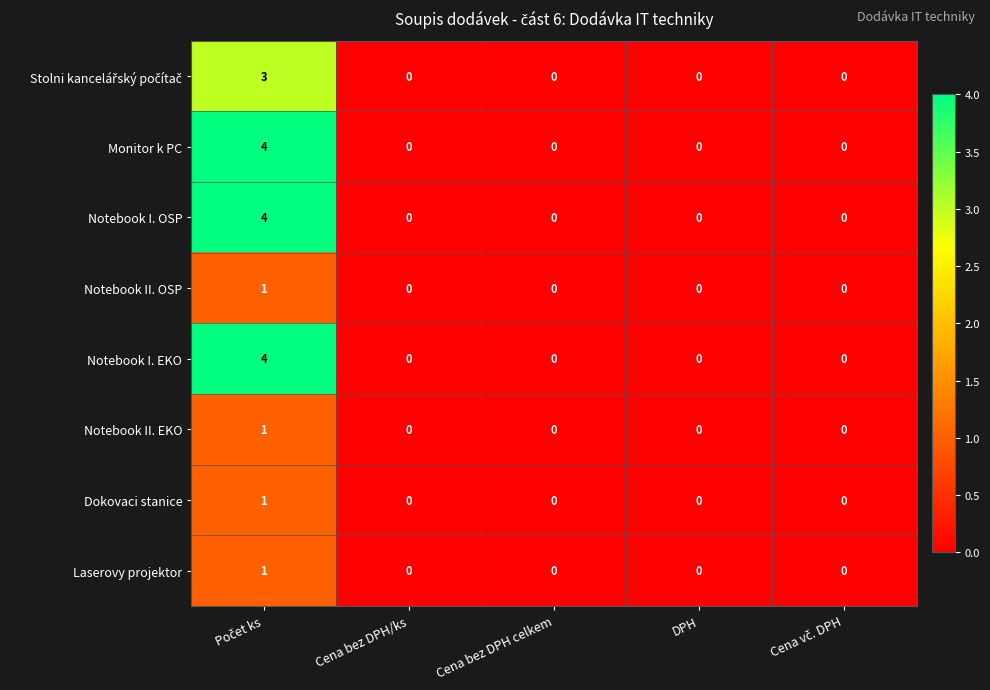

What is the maximum value shown in the chart?

4